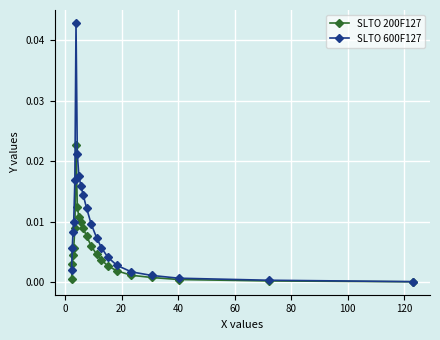

Which series has the largest total across all categories?

SLTO 600F127